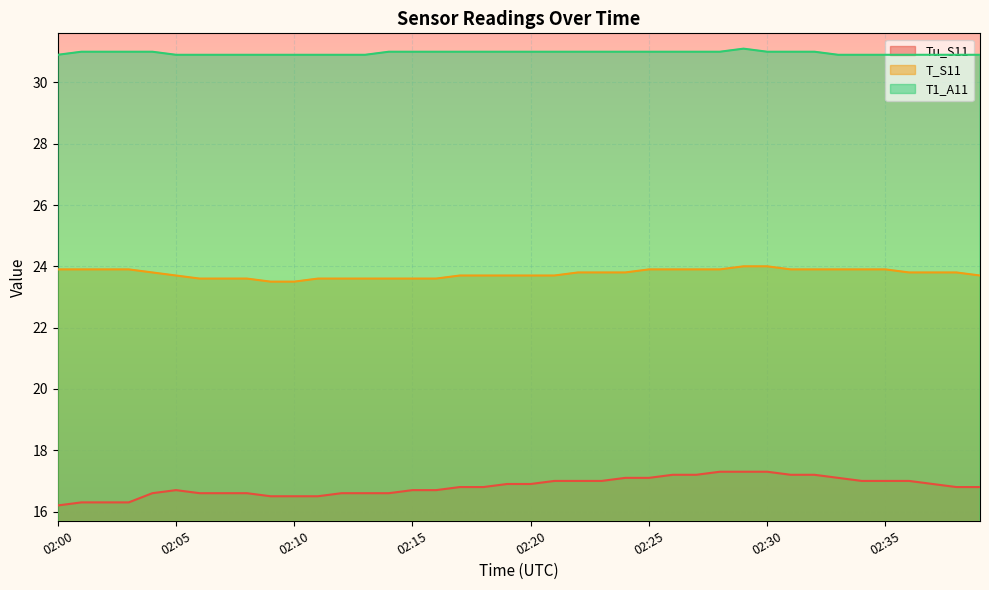

List the series in order of their peak value, highest first.

T1_A11, T_S11, Tu_S11